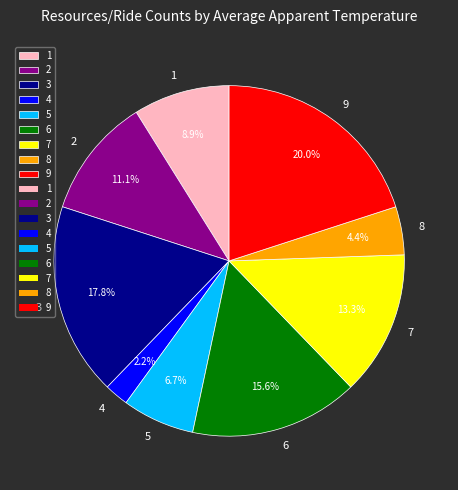

Which has a higher value, 7 or 3?

3